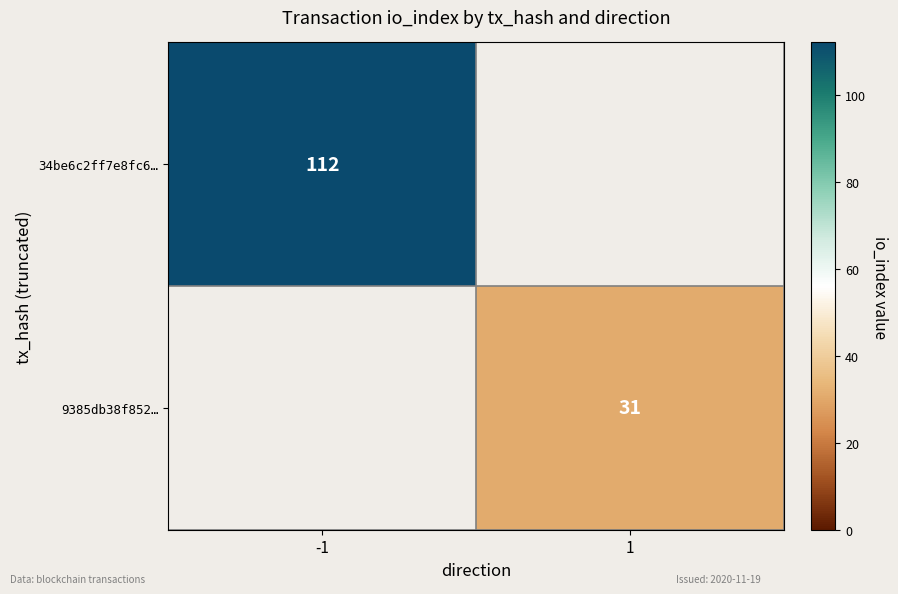

The 34be6c2ff7e8fc6… series shows 112 at -1. True or false?

True